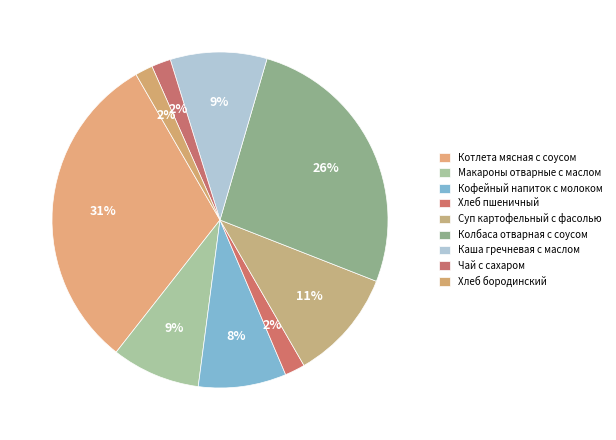

Between Котлета мясная с соусом and Кофейный напиток с молоком, which is larger?

Котлета мясная с соусом